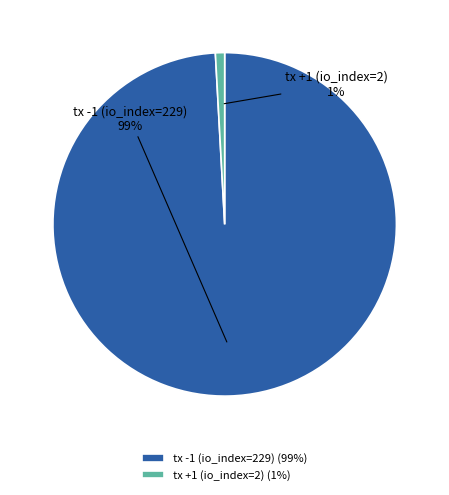

To the nearest percent, what is the difference between the tx +1 (io_index=2) and tx -1 (io_index=229) slice percentages?

98%